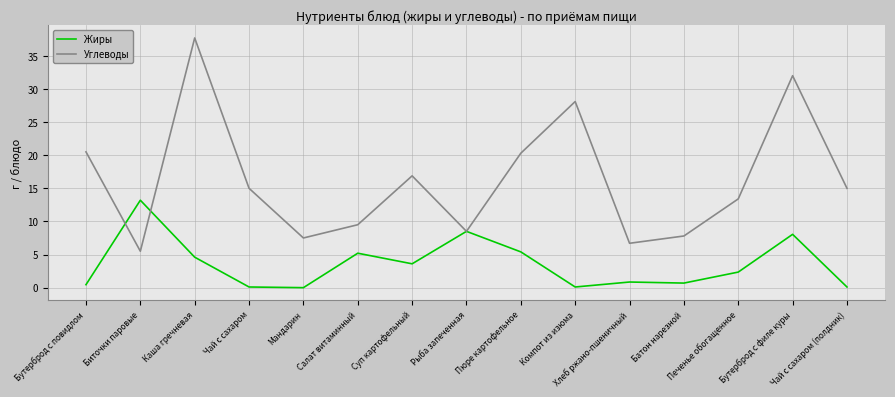

What position from the left is Бутерброд с повидлом?

1